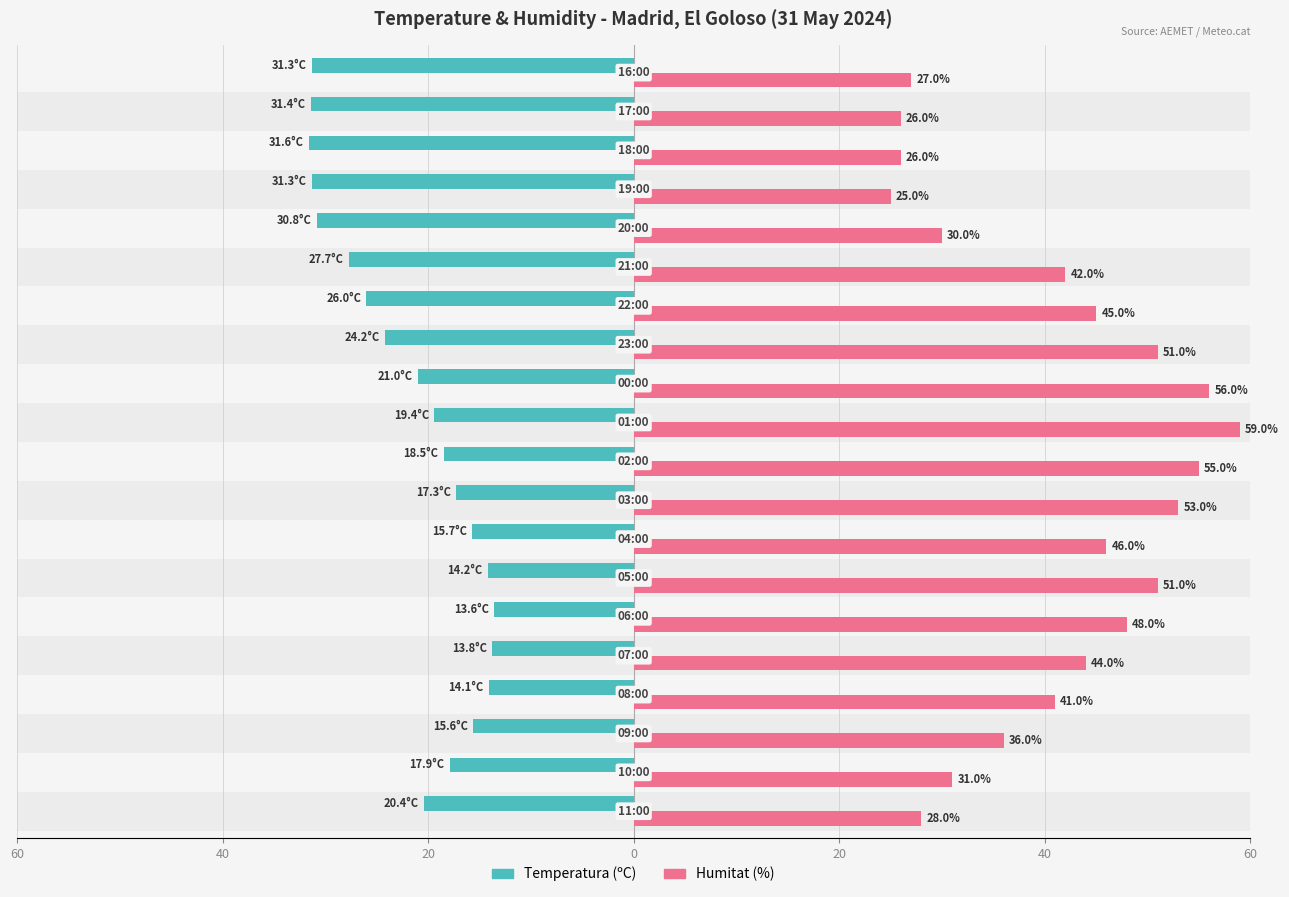

What is the difference between the second highest and minimum values in the Humitat (%) series?

31.0